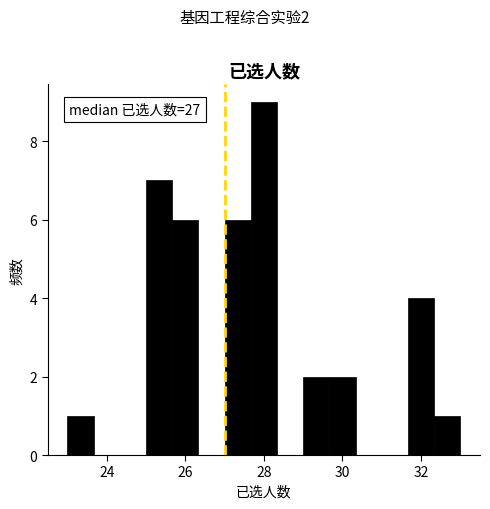

Around what value on the x-axis is the tallest bar? Give the approximate position of its centre, as read against the axis.

28.0